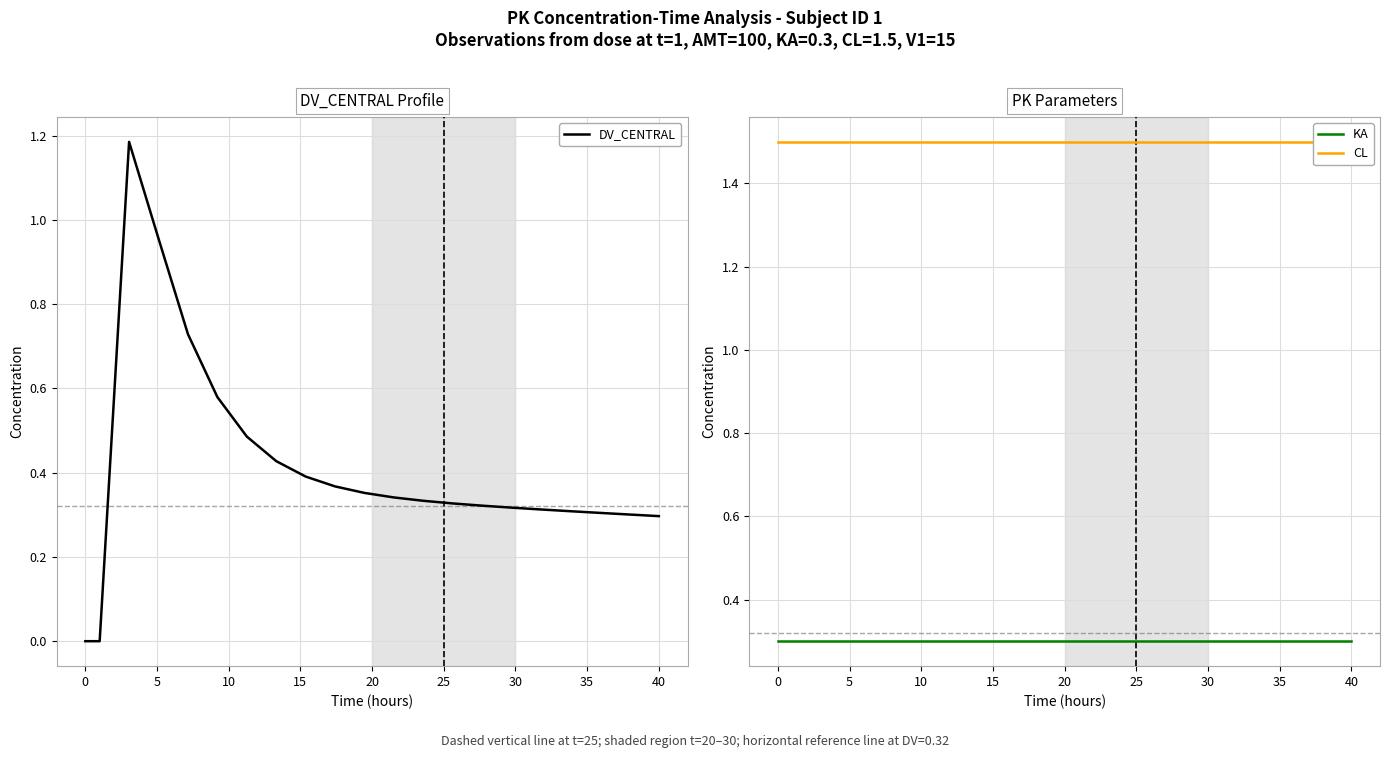

What is the value of the CL point at the 13th from the left?

1.5